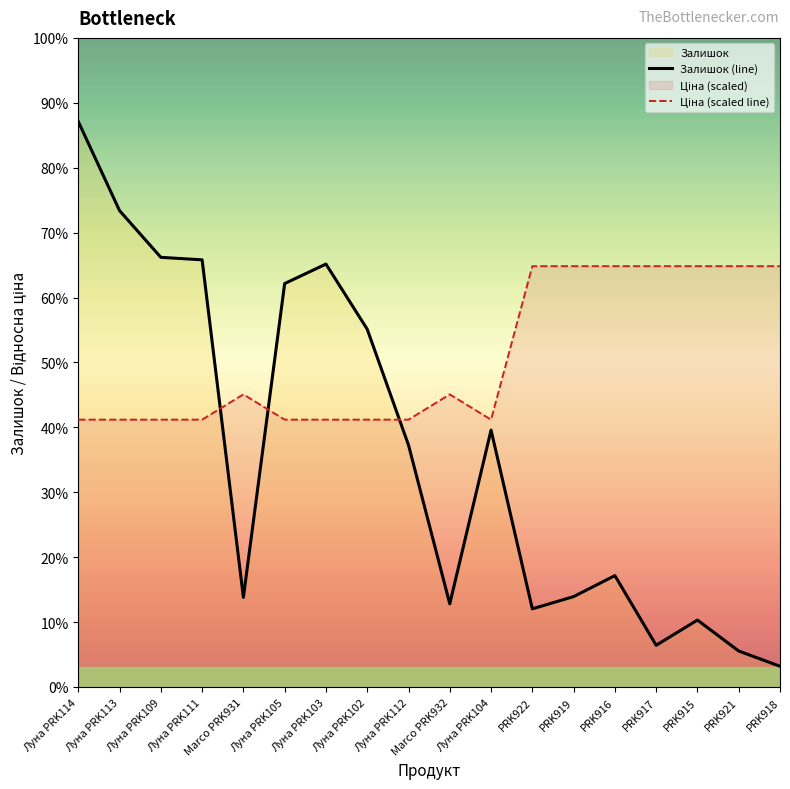

At which category does Залишок (line) reach its first local peak?

Луна PRK103